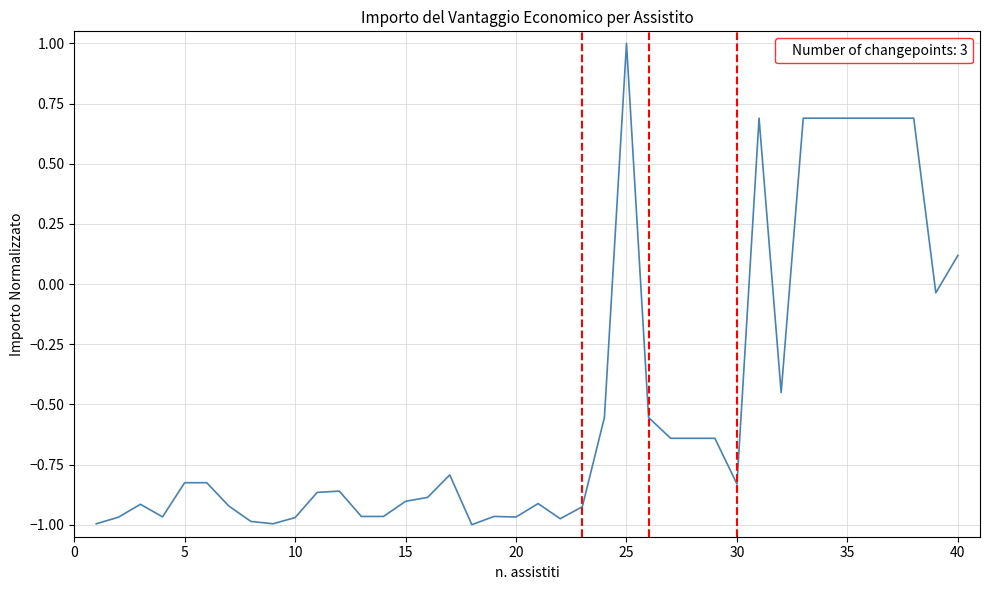

How many lines are shown in the chart?

1